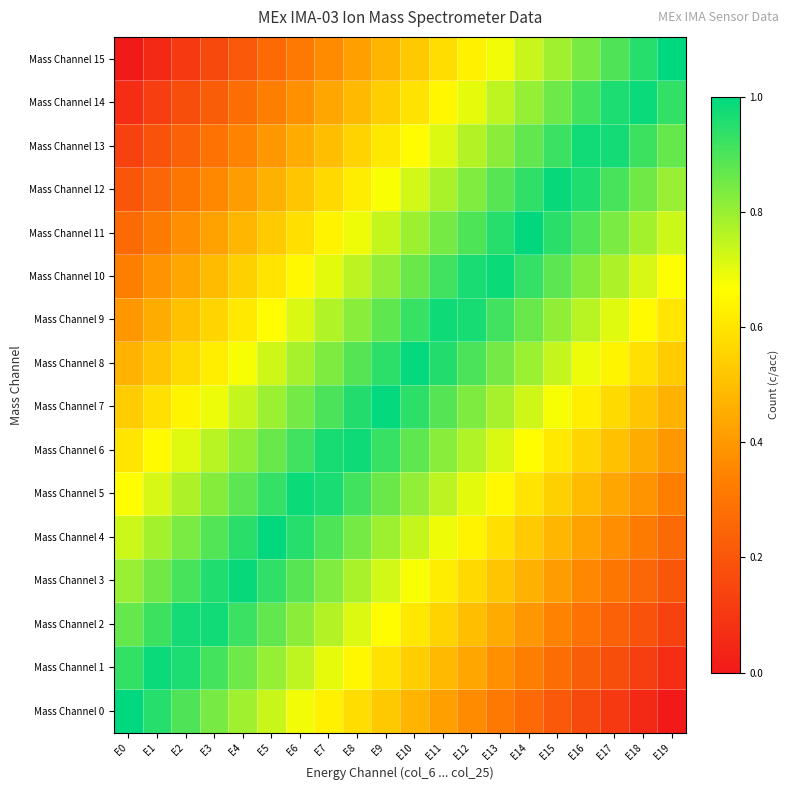

Rank the series by their maximum value, from lowest to highest.

Mass Channel 13, Mass Channel 2, Mass Channel 6, Mass Channel 9, Mass Channel 5, Mass Channel 10, Mass Channel 1, Mass Channel 14, Mass Channel 3, Mass Channel 12, Mass Channel 7, Mass Channel 8, Mass Channel 4, Mass Channel 11, Mass Channel 0, Mass Channel 15